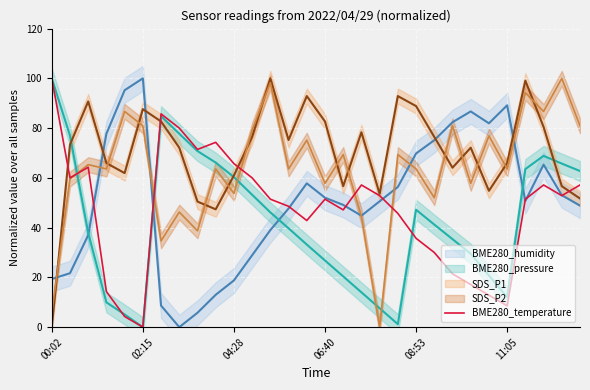

What is the difference between the second highest and second lowest values?

81.4